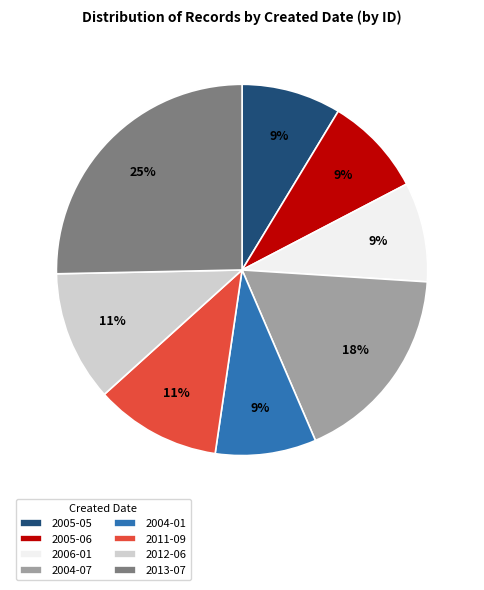

True or false: 2011-09 accounts for 4% of the total.

False